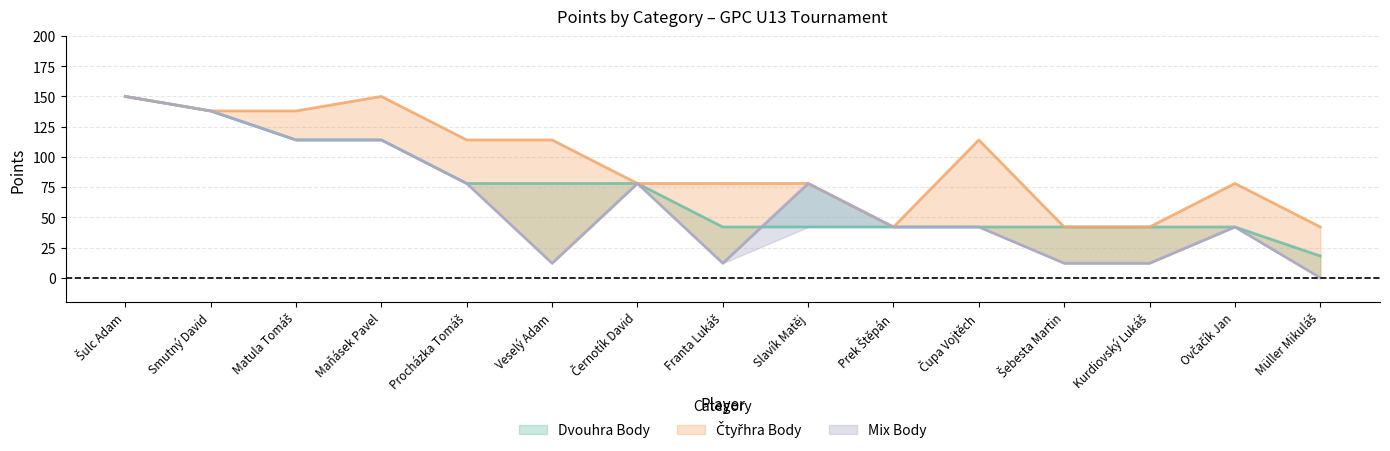

At which label does Mix Body reach its peak?

Šulc Adam